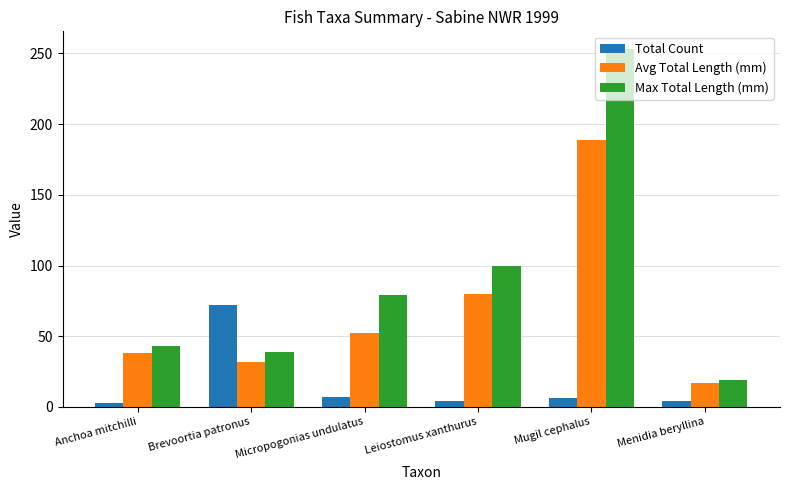

What is the average value of the Avg Total Length (mm) series?

68